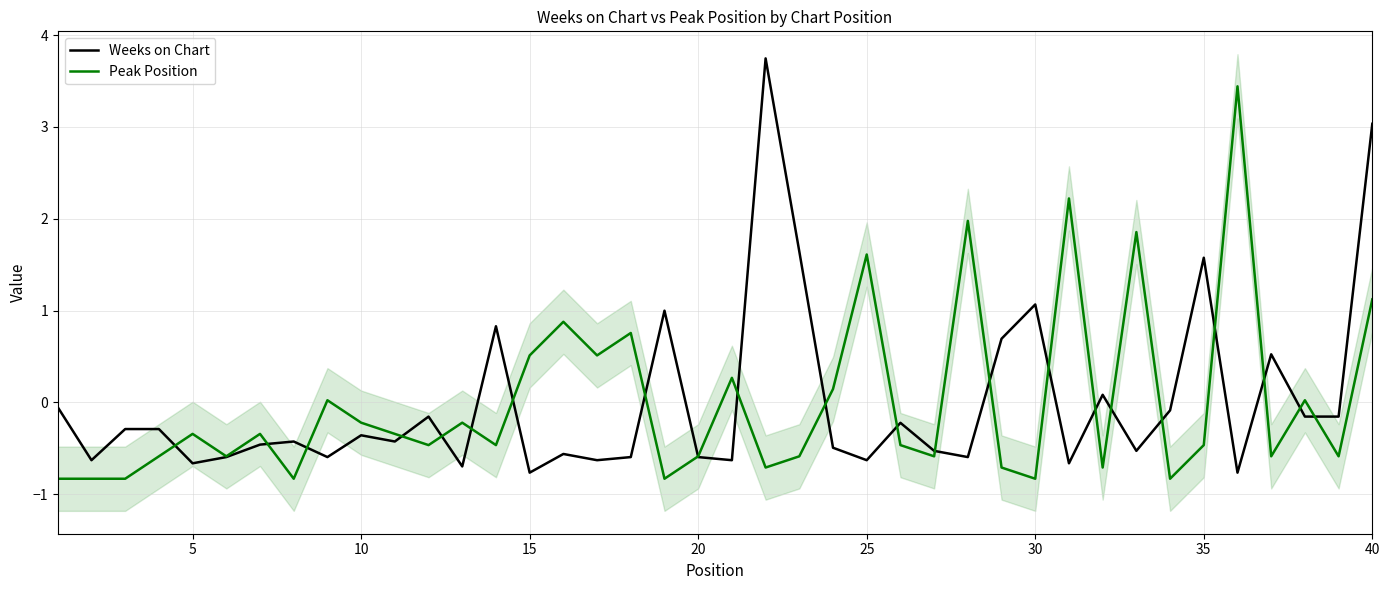

True or false: Peak Position and Weeks on Chart intersect in this chart.

True